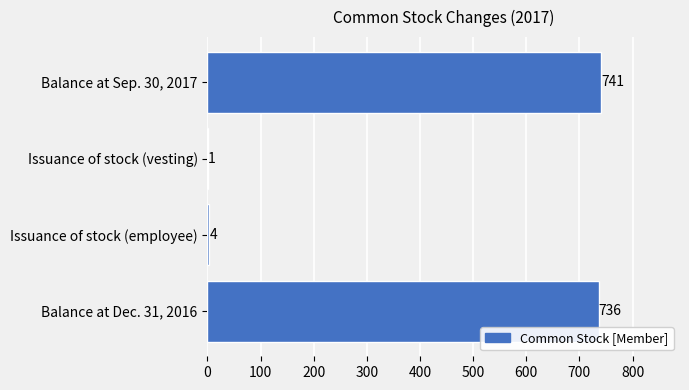

What is the change in value from Issuance of stock (employee) to Issuance of stock (vesting)?

-3